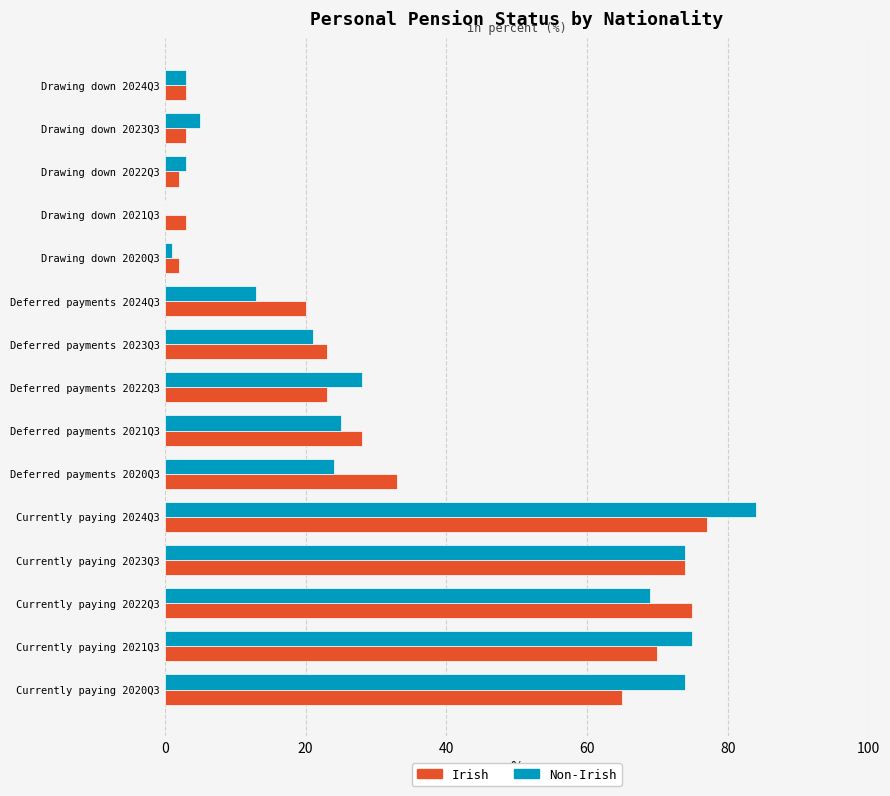

The value of Irish at Deferred payments 2020Q3 is 33. True or false?

True